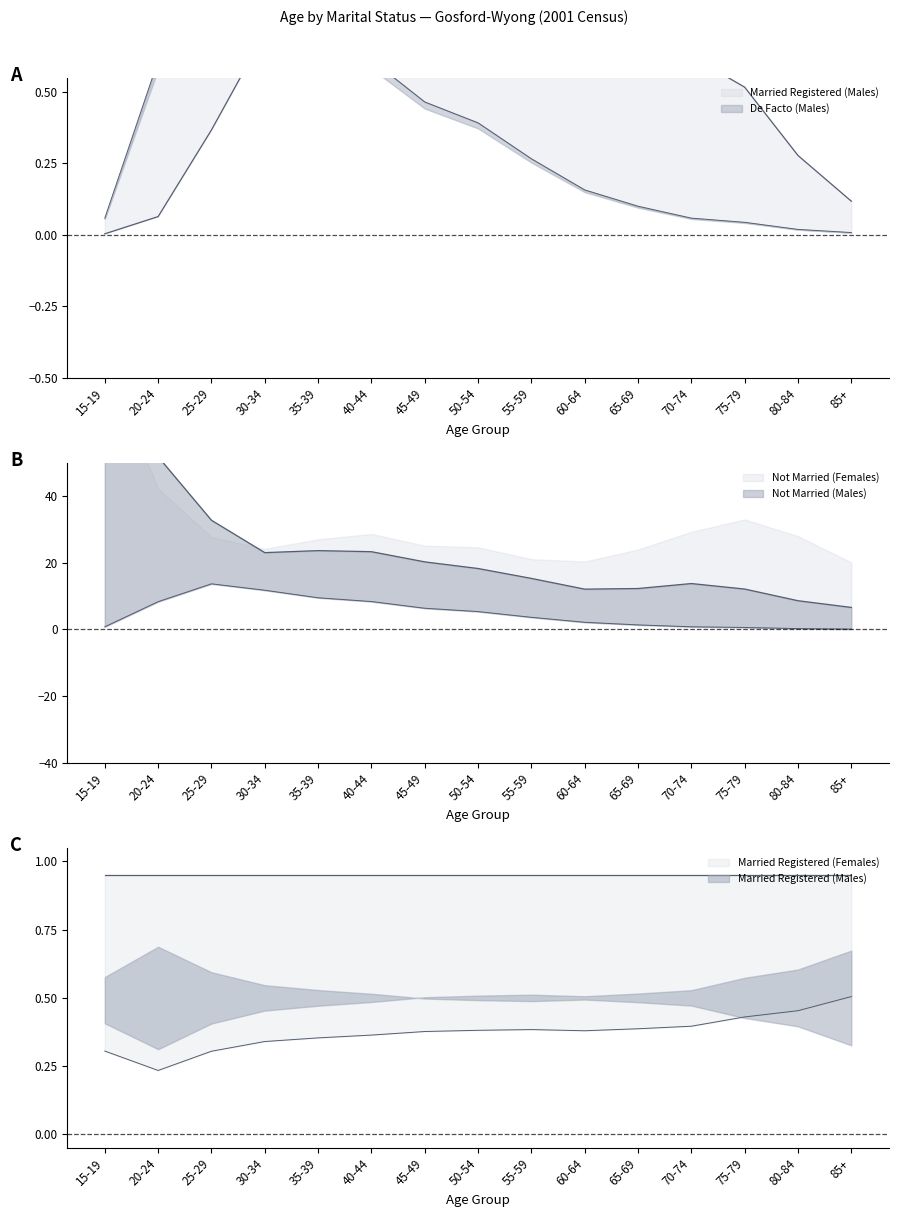

True or false: Not Married (Males) and Married Registered (Males) cross at least once.

False